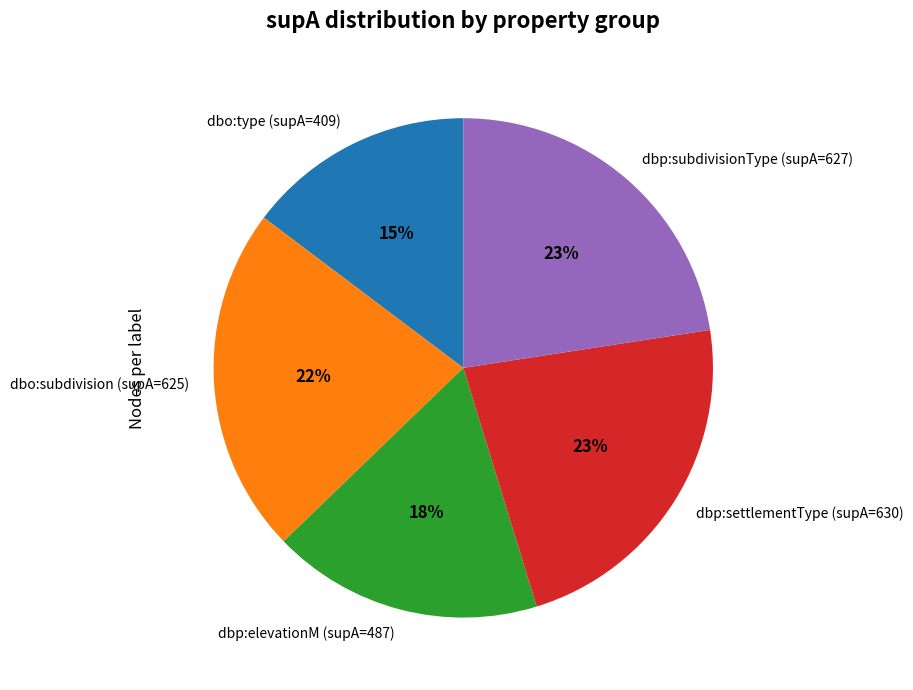

The dbo:subdivision (supA=625) slice represents 22% of the pie. True or false?

True